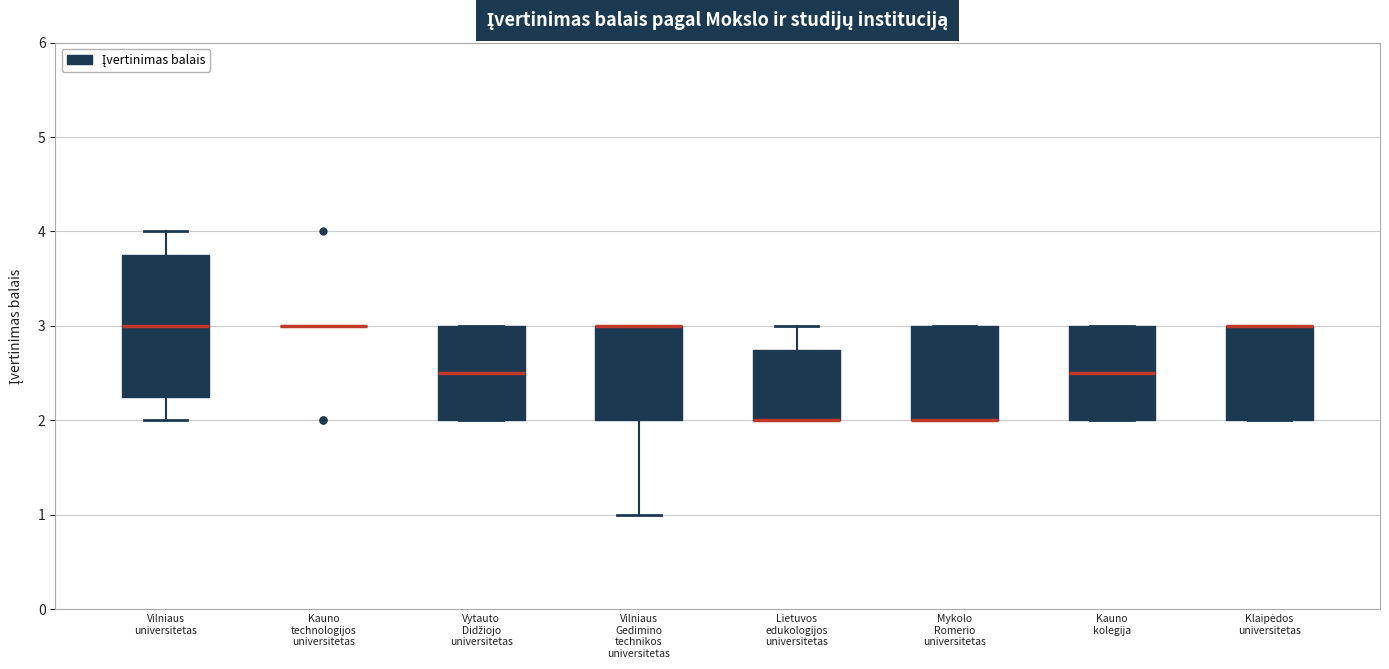

Where is the lower edge of the box for Vytauto Didžiojo universitetas on the y-axis? The values are not printed on the chart, so give them approximately, as read against the axis.

2.0